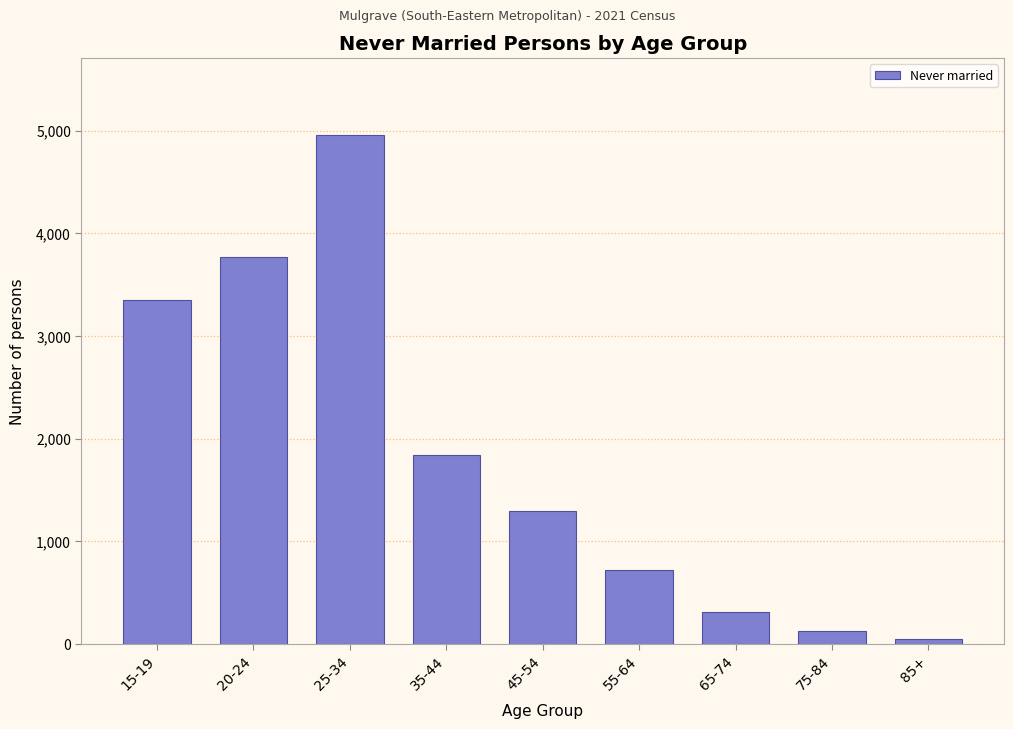

Reading right to left, transcribe all the data shown in this chart.

54	126	316	718	1292	1839	4964	3769	3356